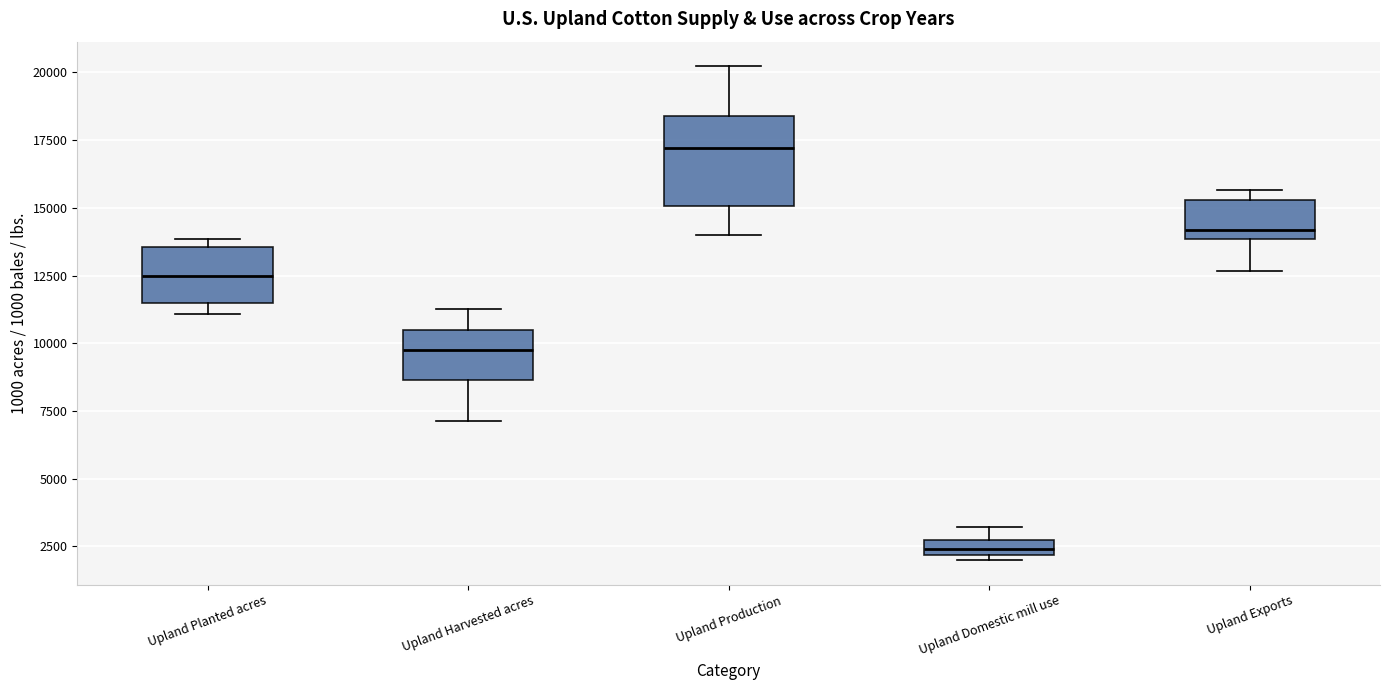

Which box has the lowest median line?

Upland Domestic mill use